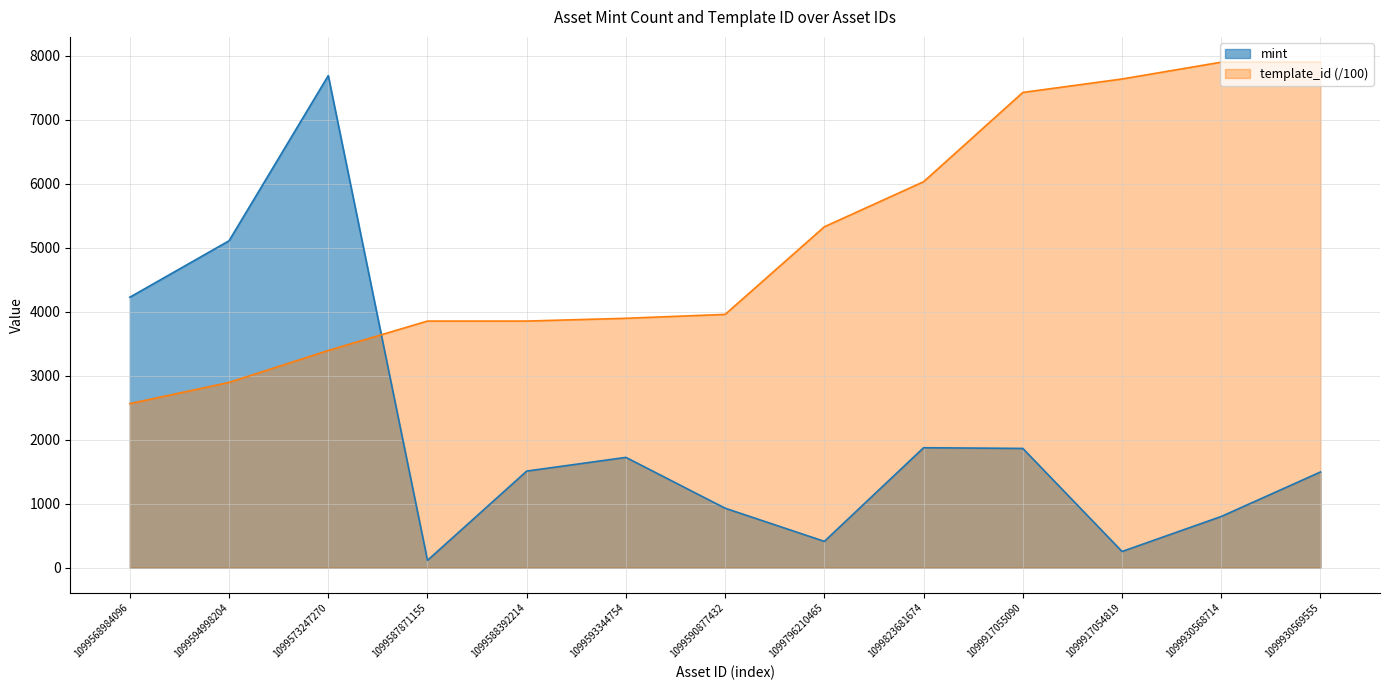

Which series has the largest total across all categories?

template_id (/100)